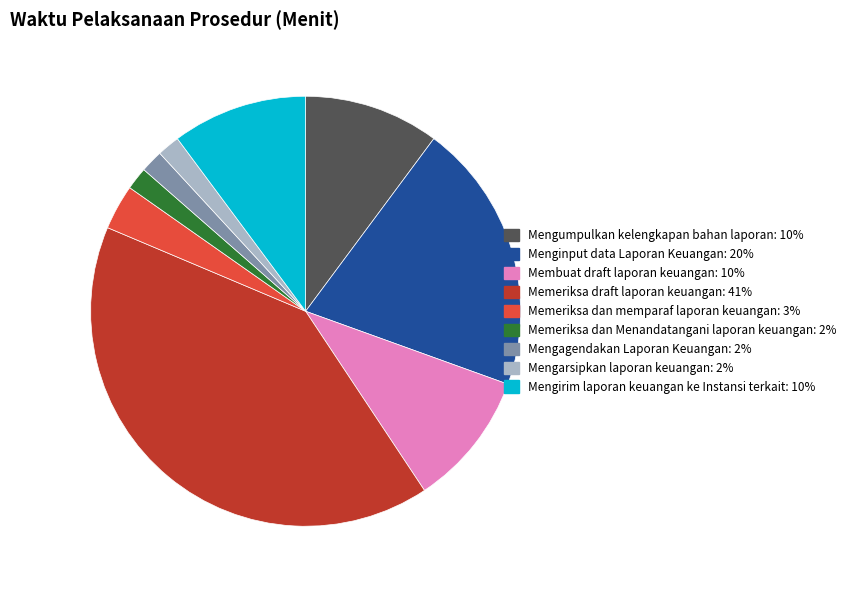

Is it true that Menginput data Laporan Keuangan is 28% of the pie?

False